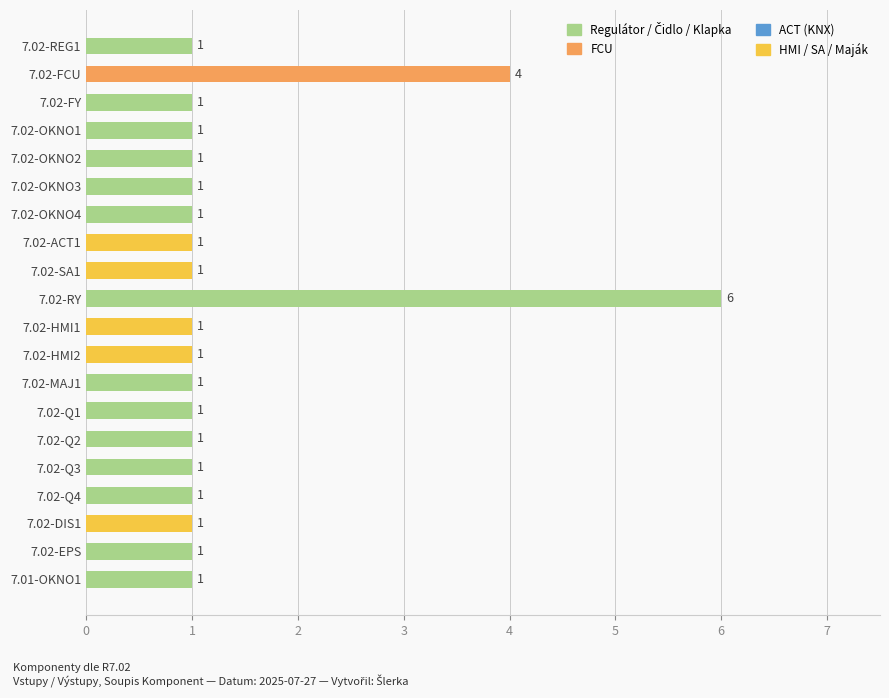

Count the values in the range 1 to 2.

18